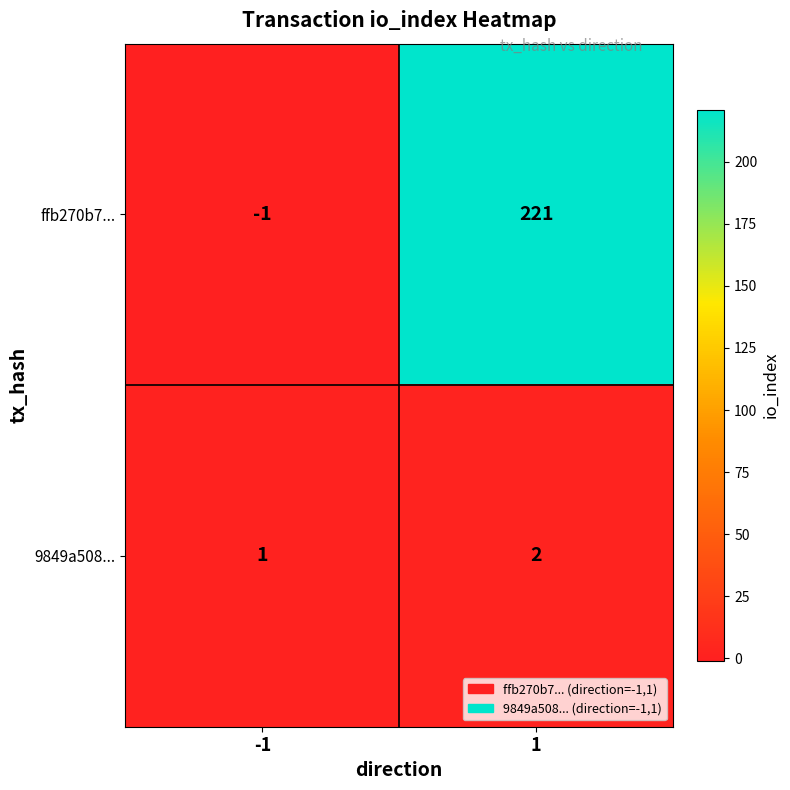

What is the minimum value shown in the chart?

-1